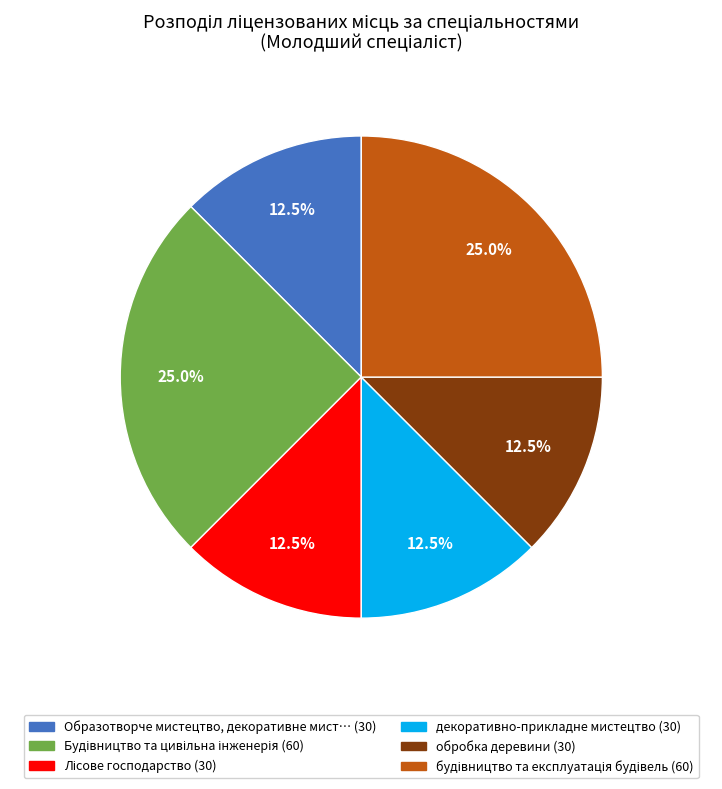

Does any single category account for the majority?

No